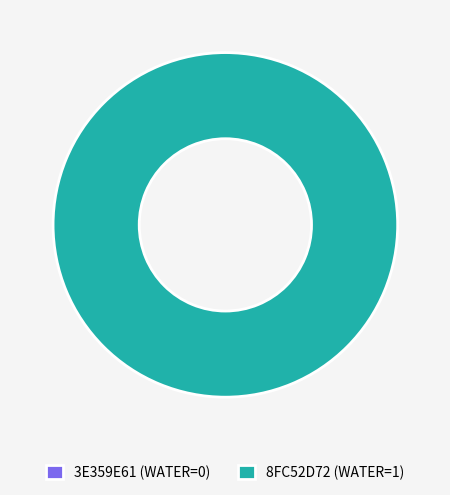

How many segments does this pie chart have?

2